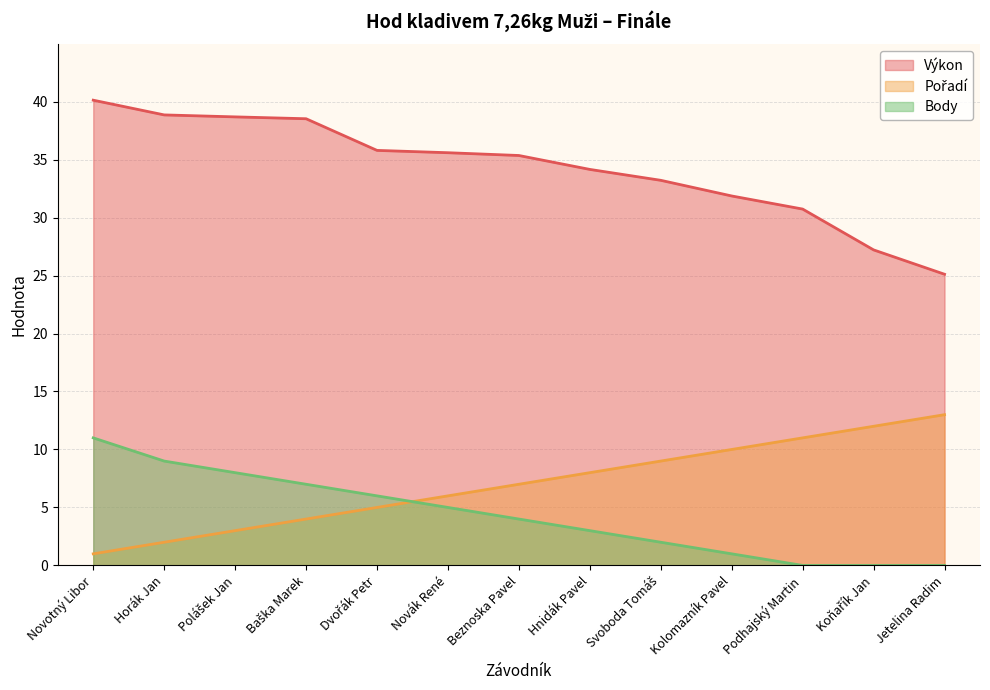

Between Dvořák Petr and Svoboda Tomáš, which series saw the biggest shift?

Pořadí